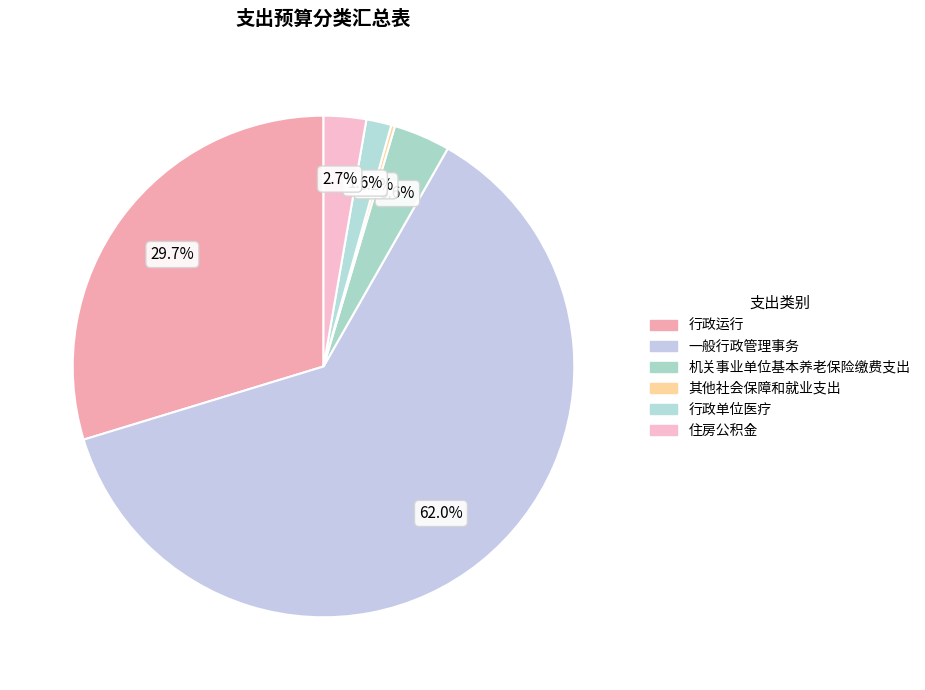

To the nearest percent, what percentage of the pie is 机关事业单位基本养老保险缴费支出?

4%